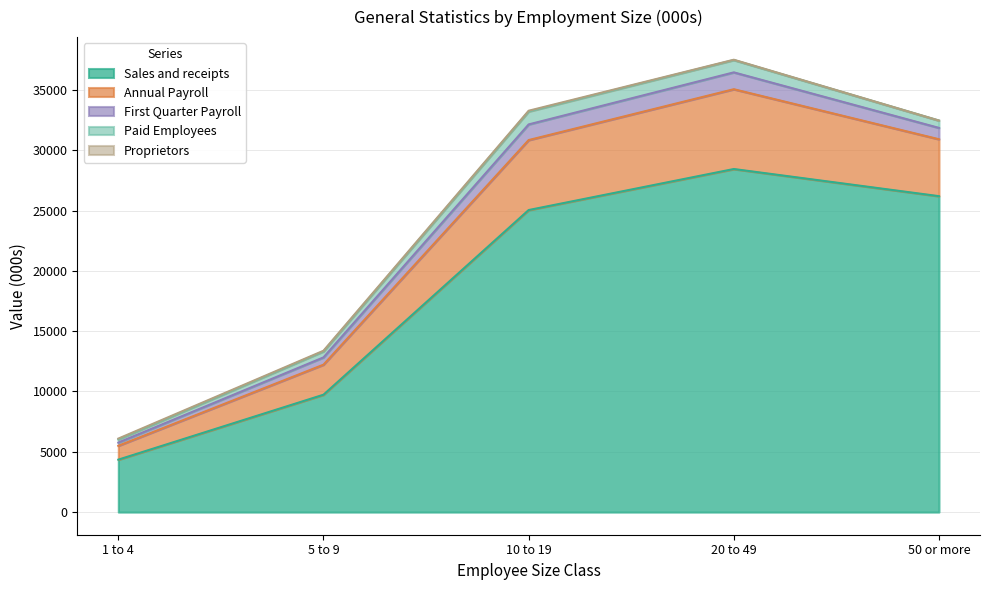

The value of Sales and receipts at 5 to 9 is 3879. True or false?

False